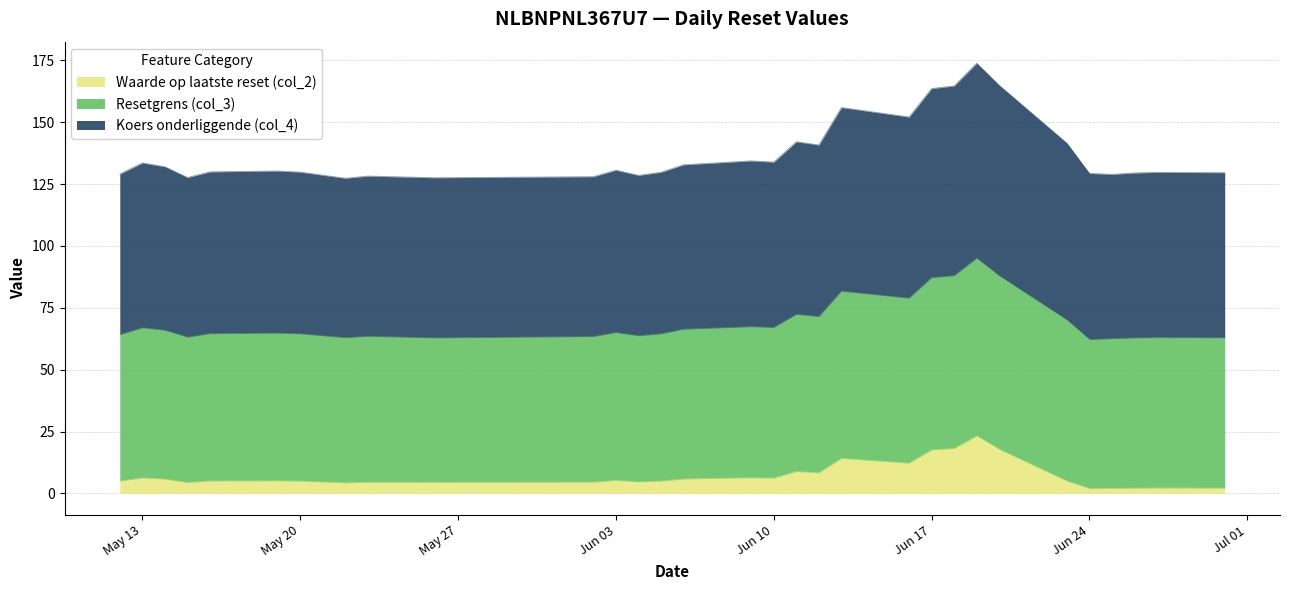

Does the chart have visible grid lines?

Yes